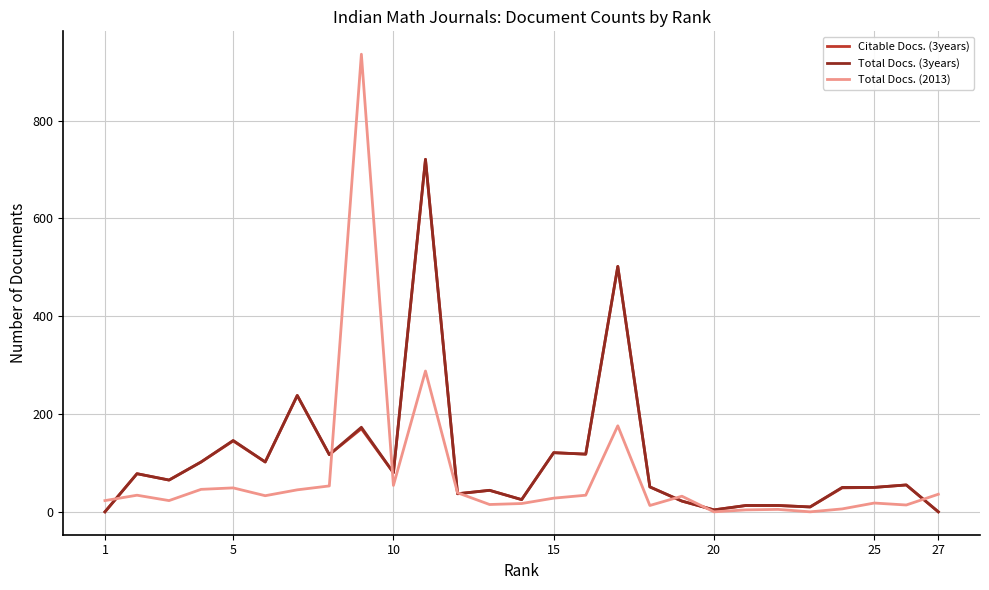

What is the maximum value for Total Docs. (2013)?

936